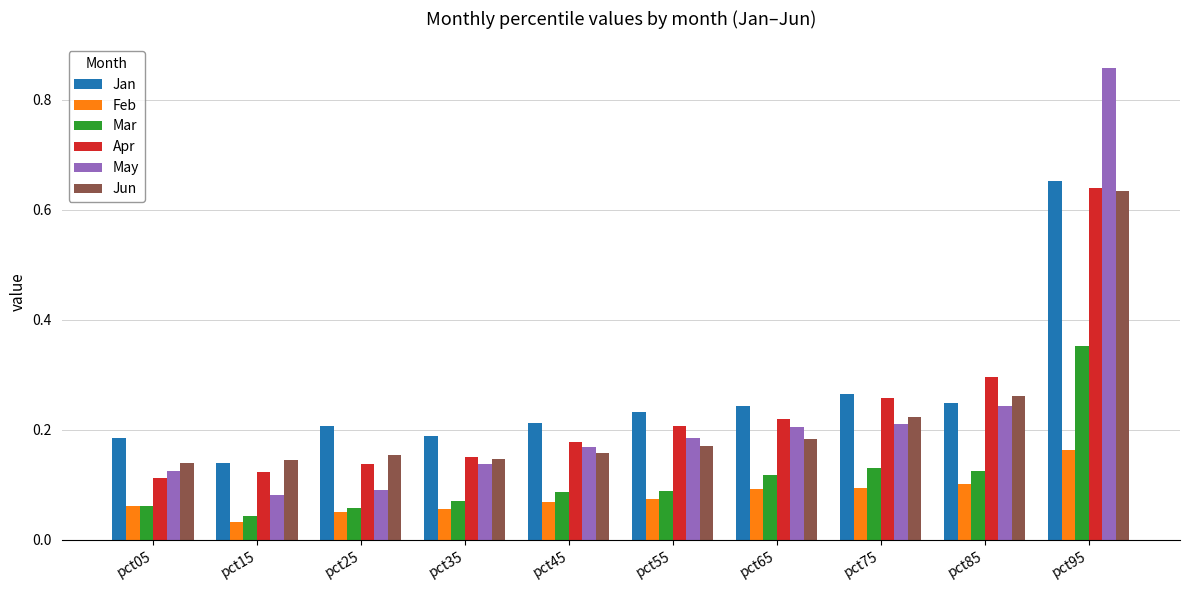

Is it true that Mar equals 0.0 at pct25?

False